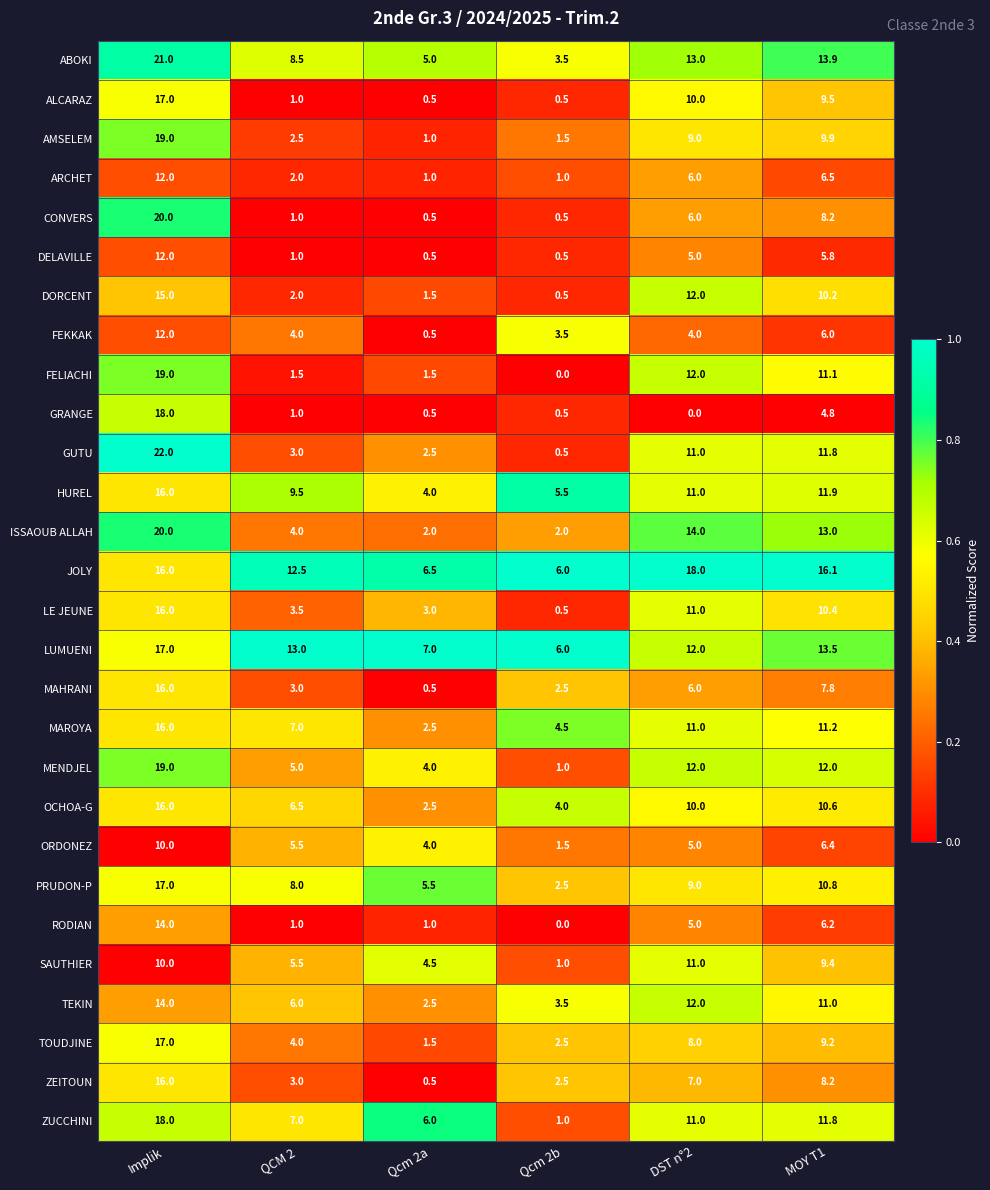

What is the total value across all series at Qcm 2b?

59.0